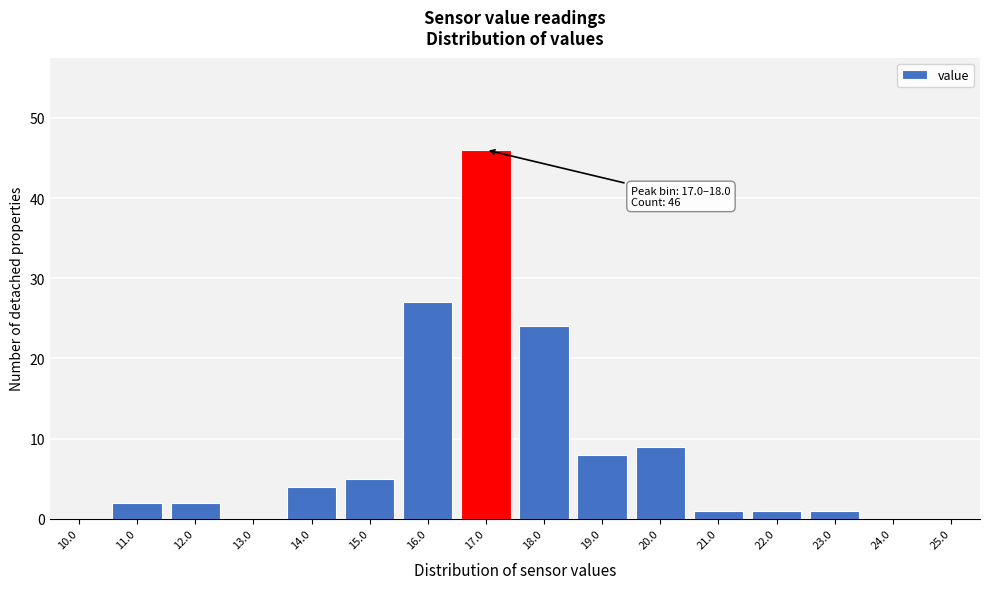

Reading left to right, list all the values displayed in this chart.

10.0=0	11.0=2	12.0=2	13.0=0	14.0=4	15.0=5	16.0=27	17.0=46	18.0=24	19.0=8	20.0=9	21.0=1	22.0=1	23.0=1	24.0=0	25.0=0